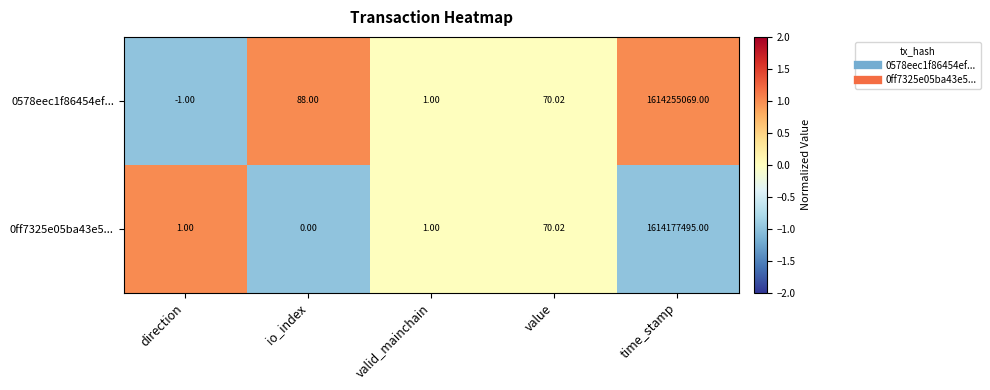

At which label does 0578eec1f86454ef... first exceed 70?

io_index